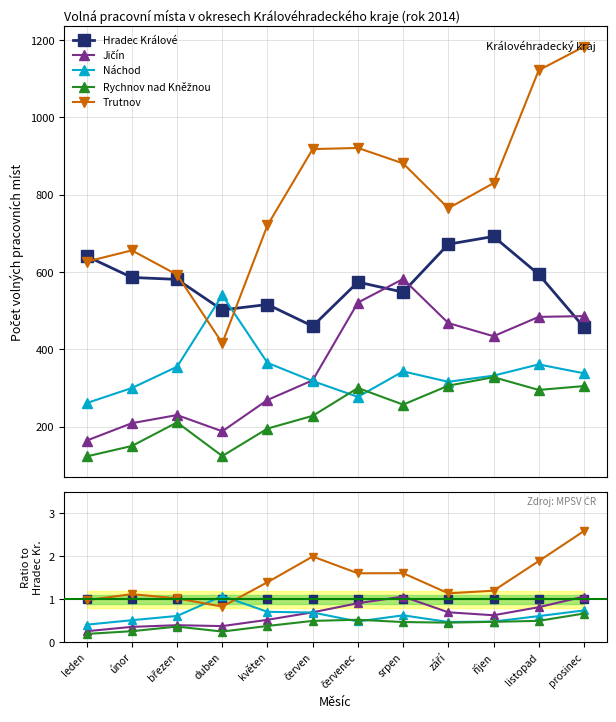

True or false: Náchod has a value of 1.9 at duben.

False